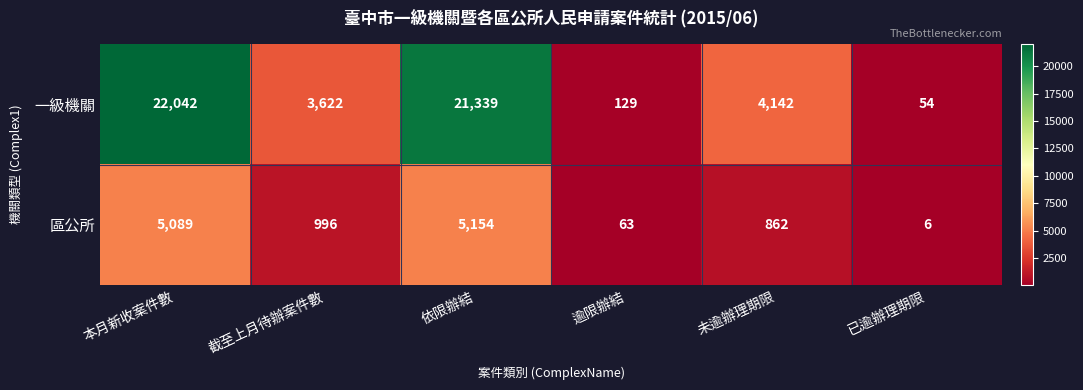

Which series has the largest range (max minus min)?

一級機關